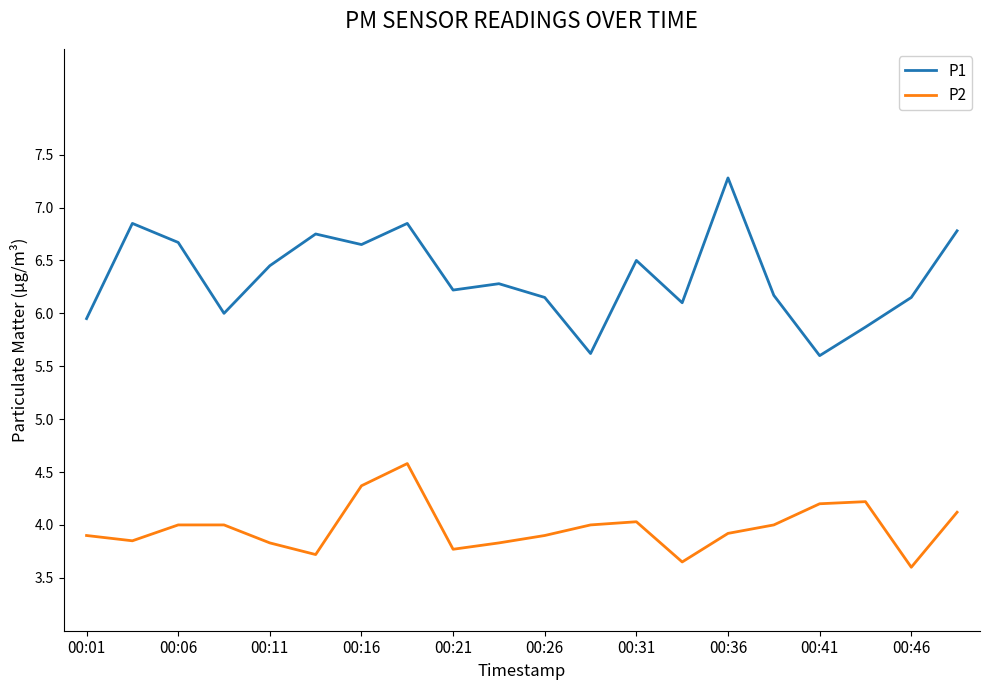

Rank the series by their maximum value, from highest to lowest.

P1, P2